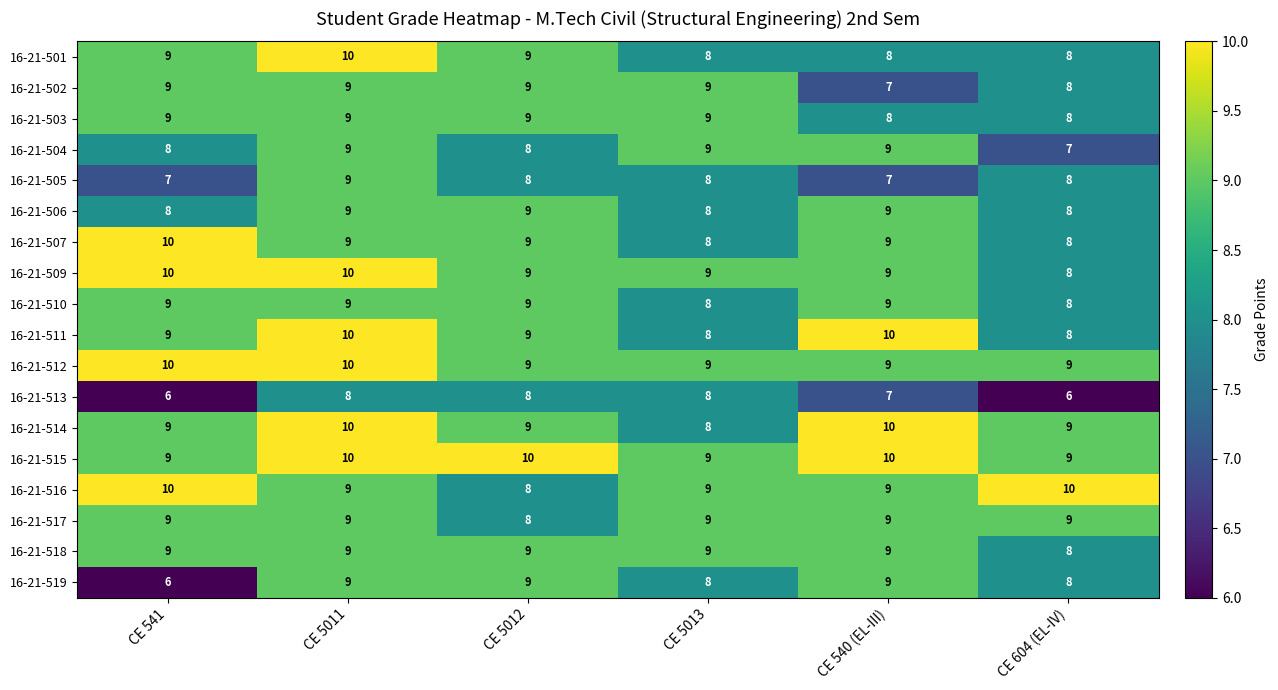

At which category is the sum across all series the highest?

CE 5011